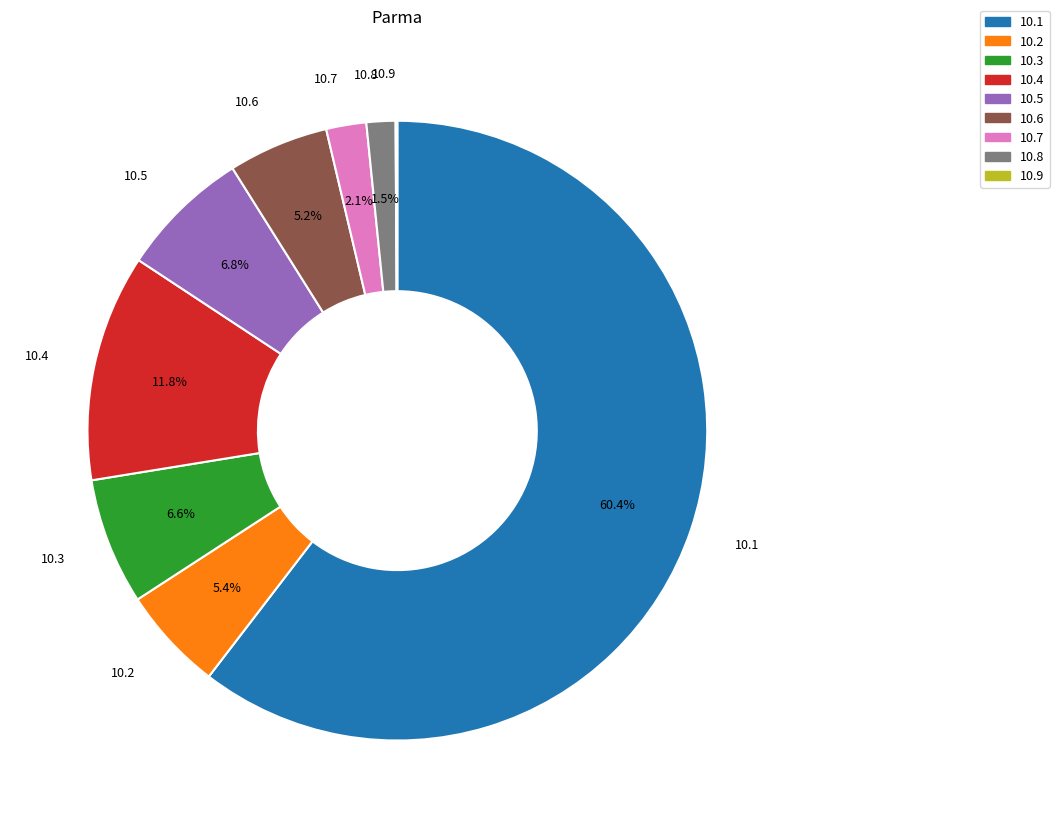

Is there any slice that represents more than half of the pie?

Yes